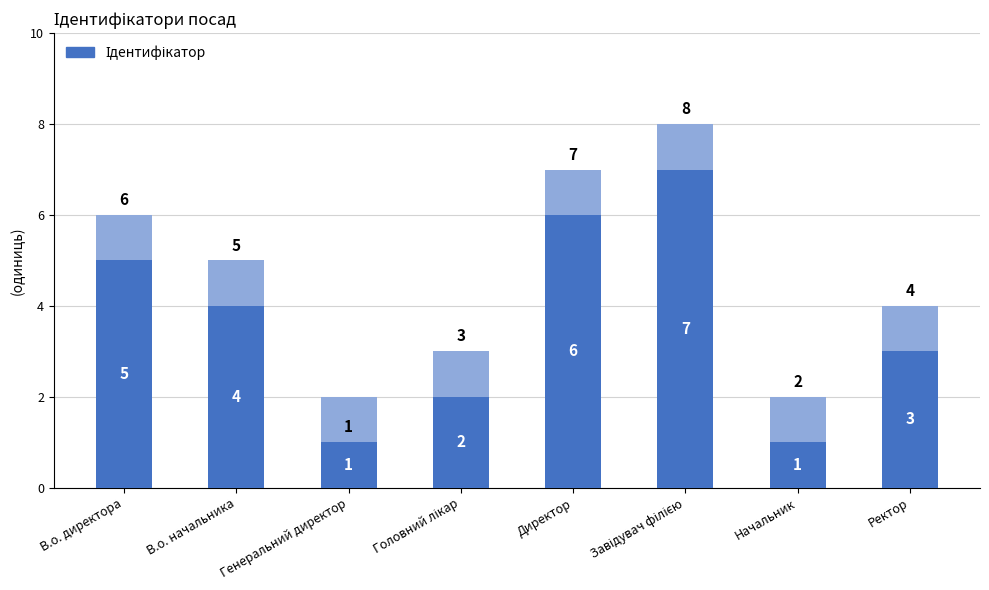

Approximately how many times larger is the value at Директор compared to Завідувач філією?

0.9